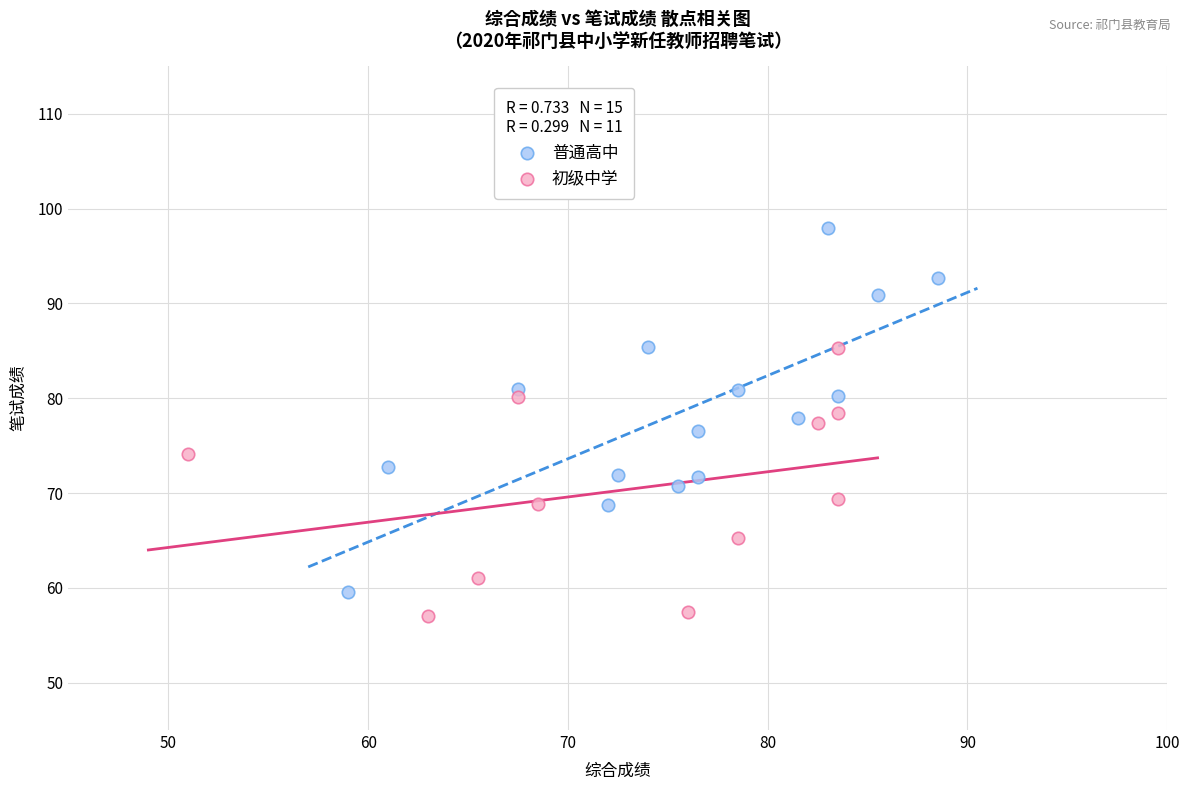

What are all the series names shown in the legend?

普通高中, 初级中学